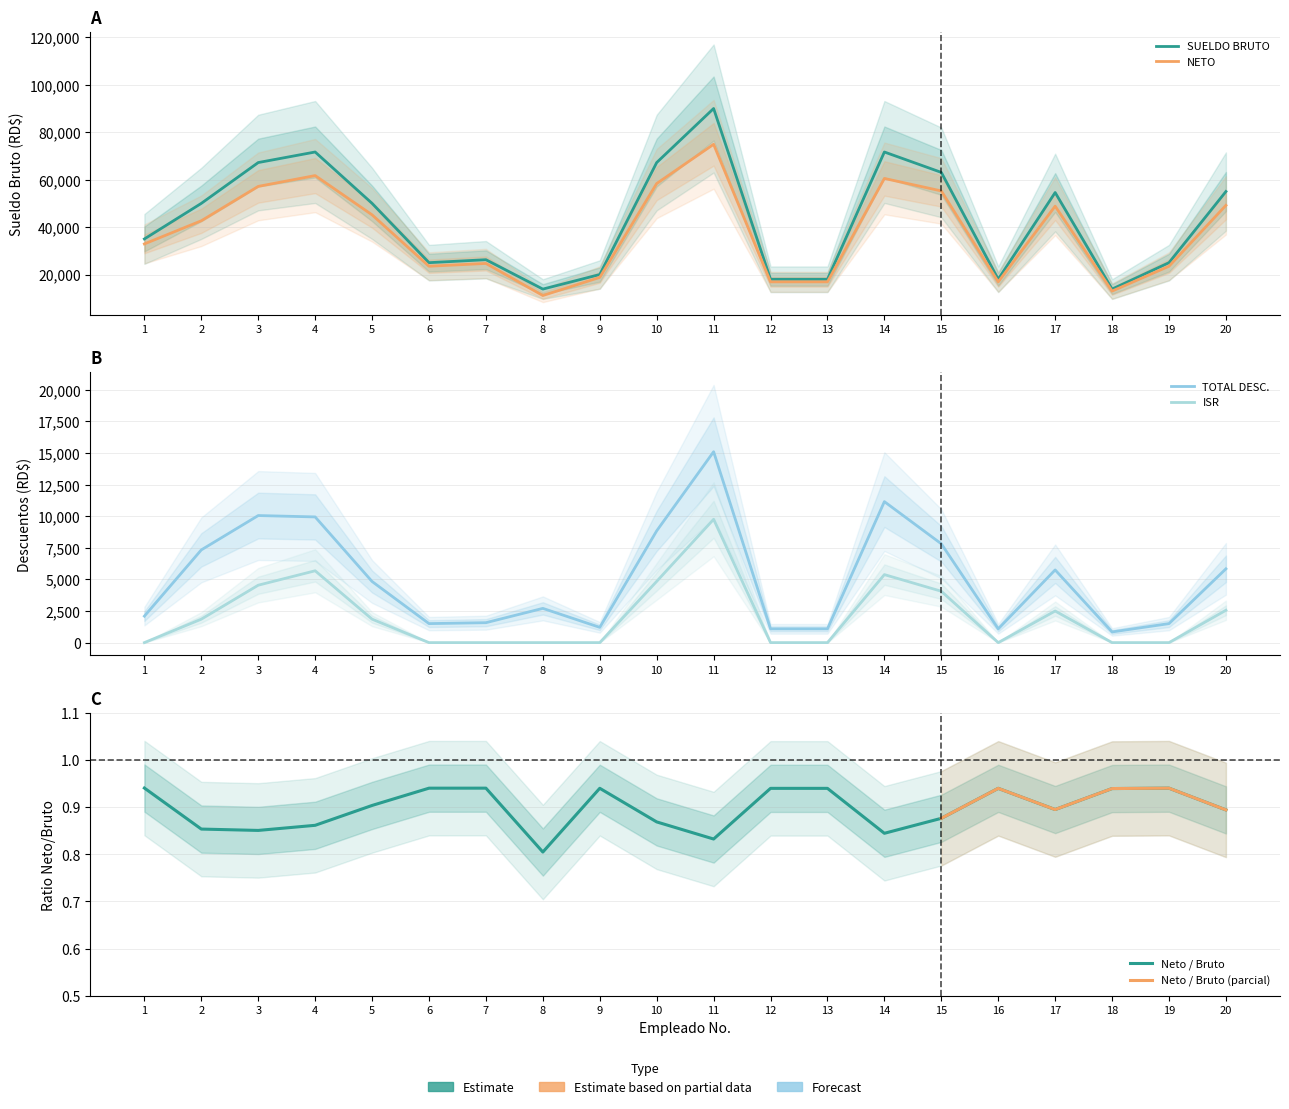

What is the average value of the ISR series?

2151.4